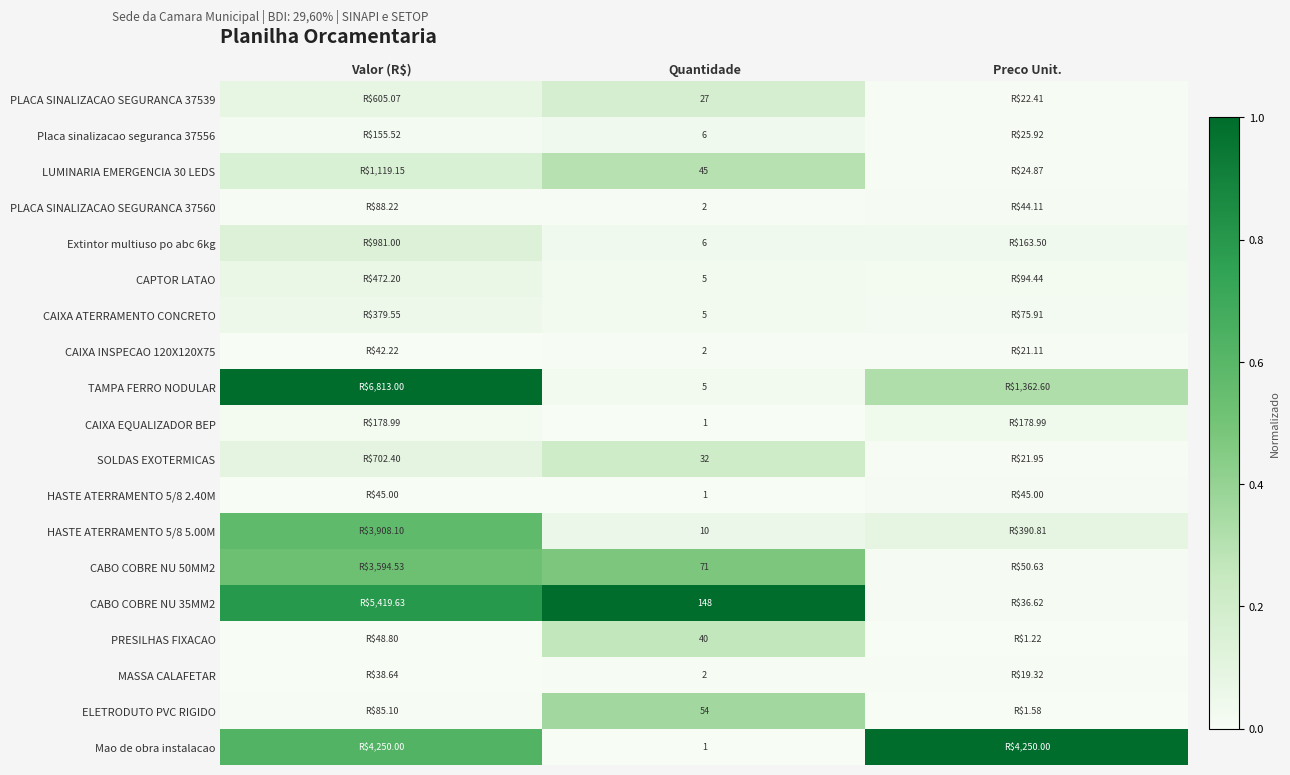

What is the total value across all series at Quantidade?

463.0